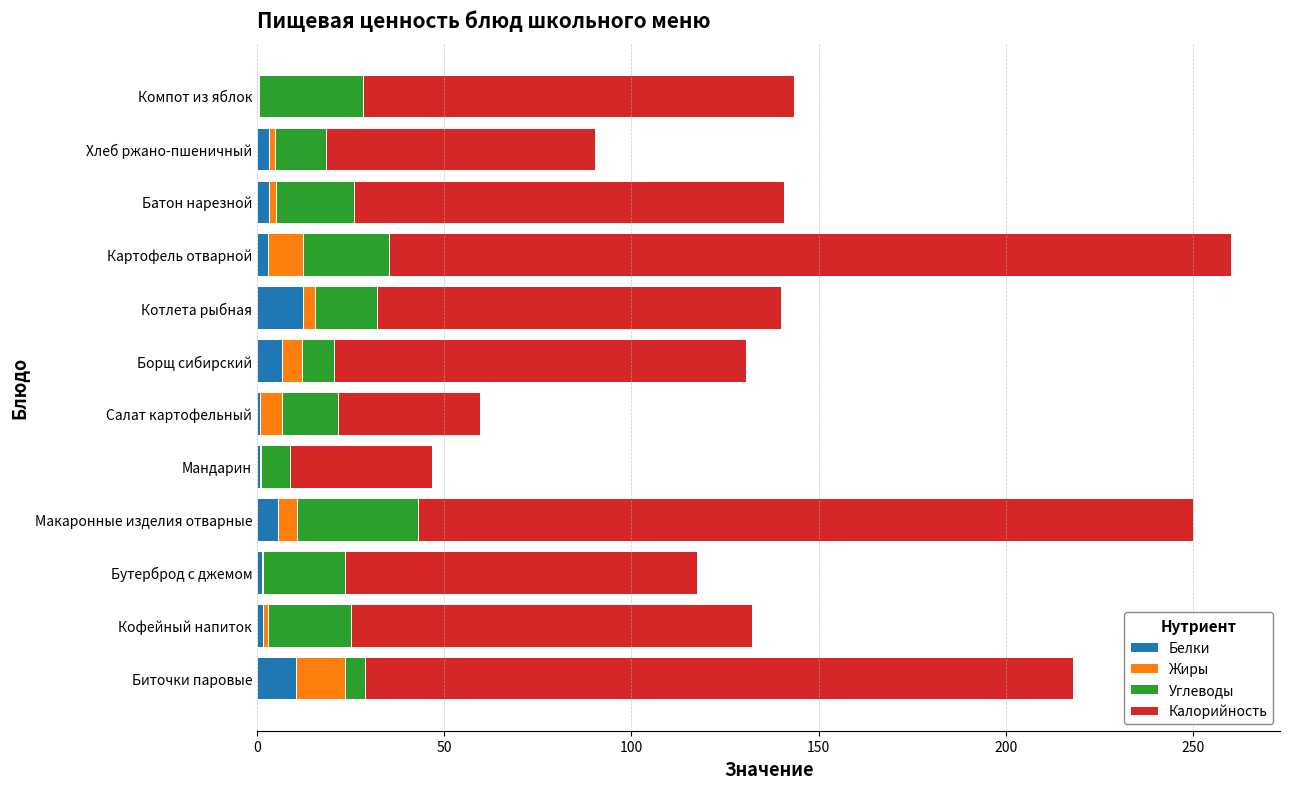

What is the sum of all Белки values?

48.7